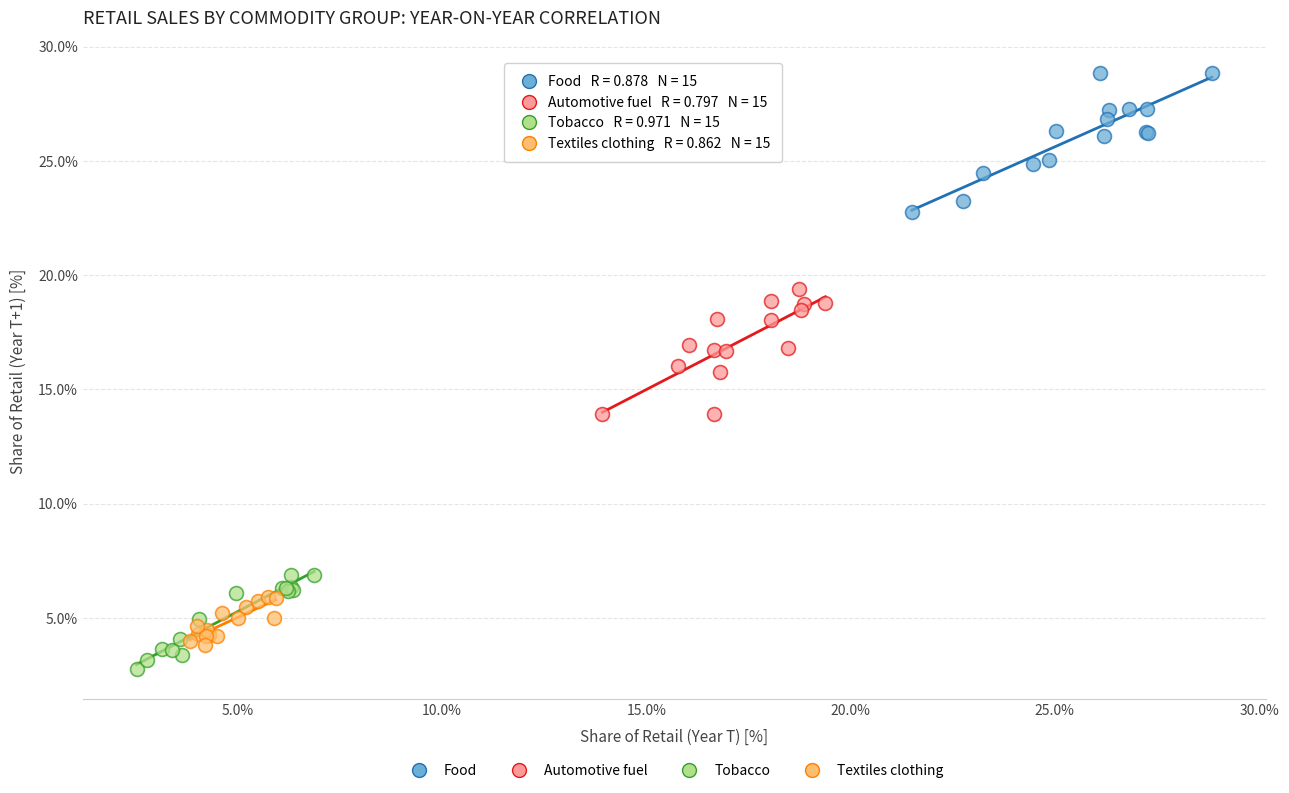

Which series reaches the minimum Y coordinate?

Tobacco